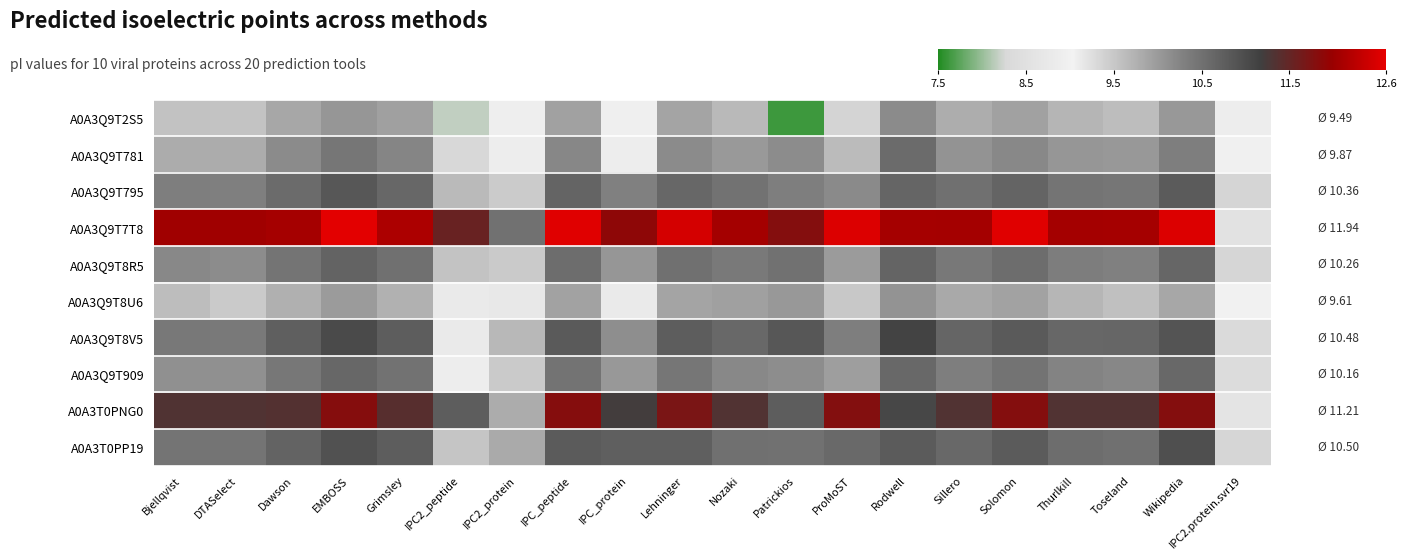

Between ProMoST and Dawson, which is larger?

Dawson